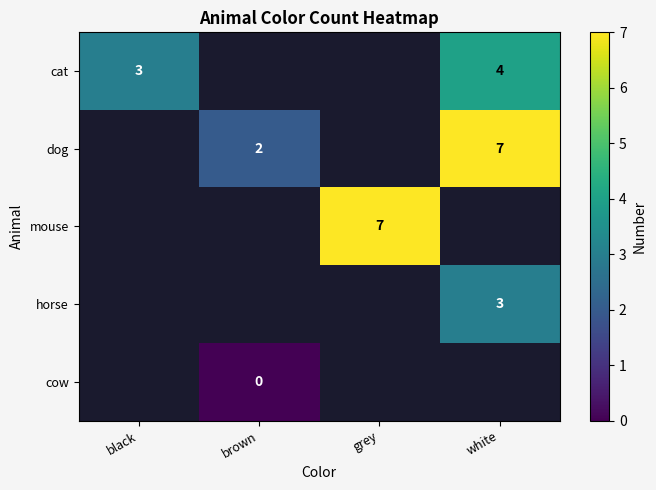

What is the sum of the cat values at black and white?

7